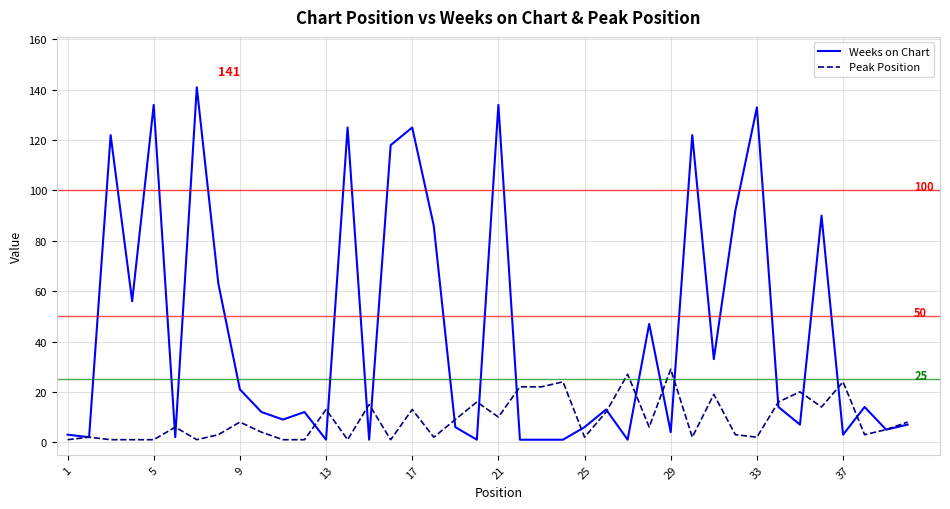

Which series has the largest range (max minus min)?

Weeks on Chart